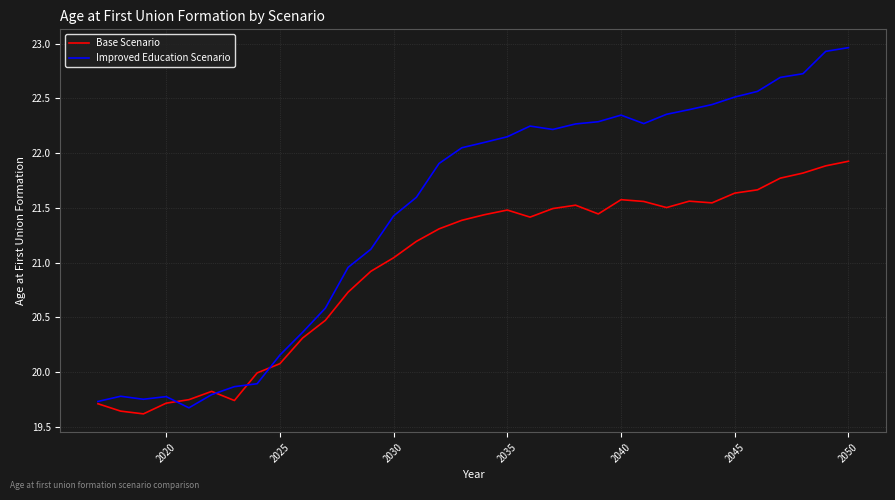

List the series in order of their peak value, highest first.

Improved Education Scenario, Base Scenario